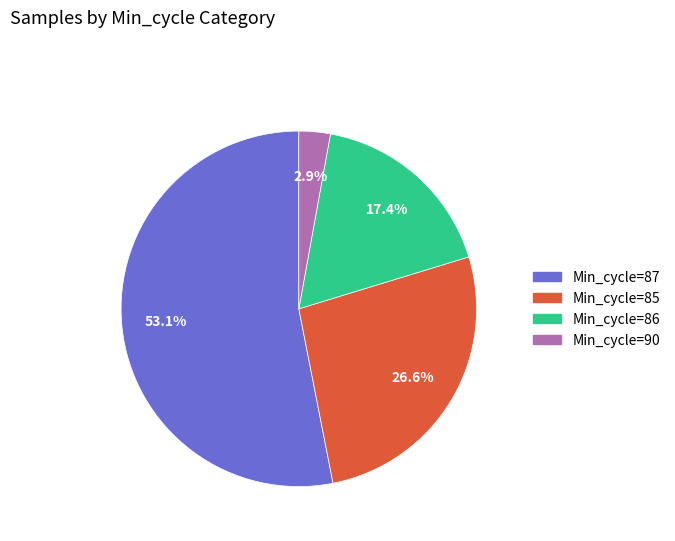

Does any single category account for the majority?

Yes